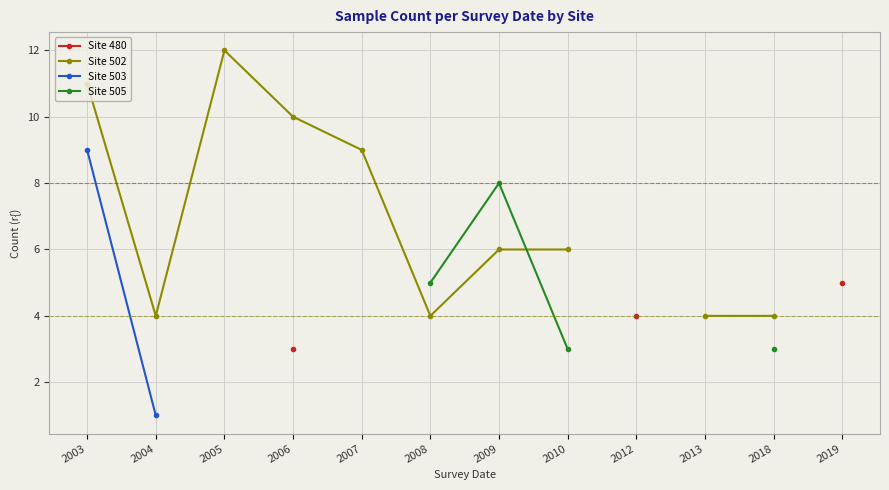

How many series are shown in this chart?

4